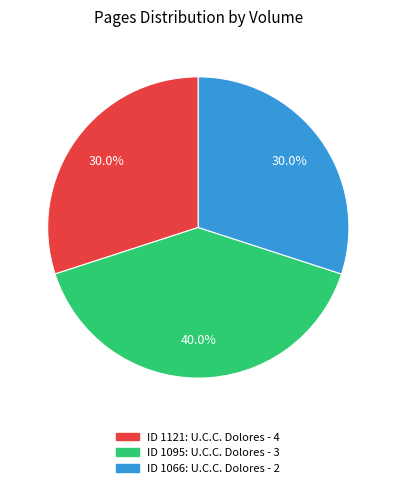

Is there a majority slice in this chart?

No